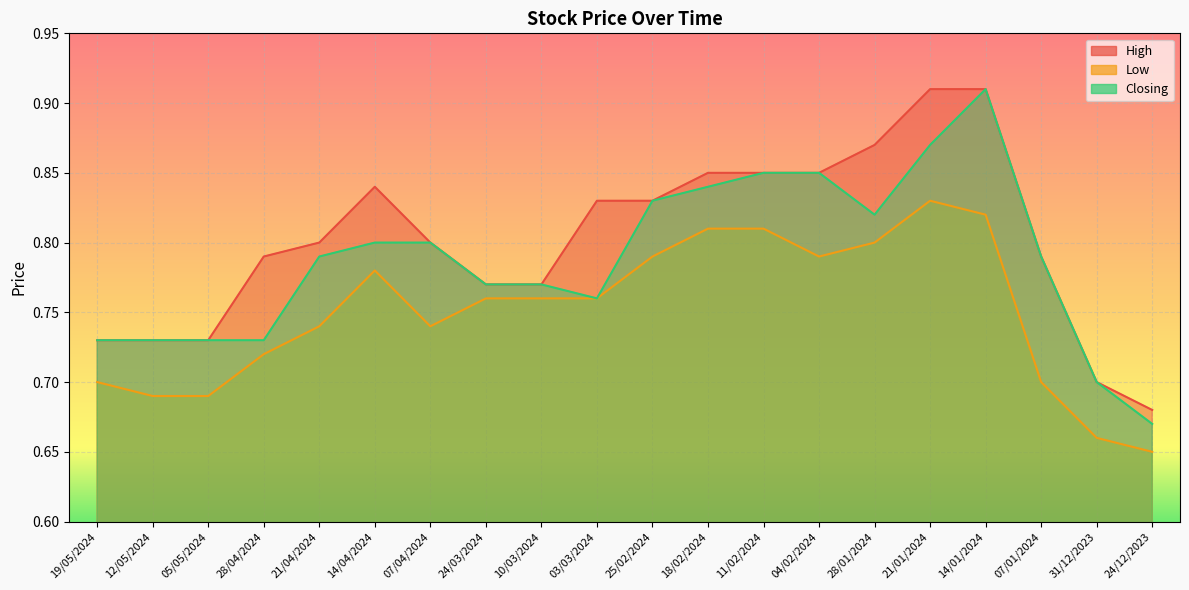

True or false: Closing has a value of 0.9 at 14/01/2024.

True